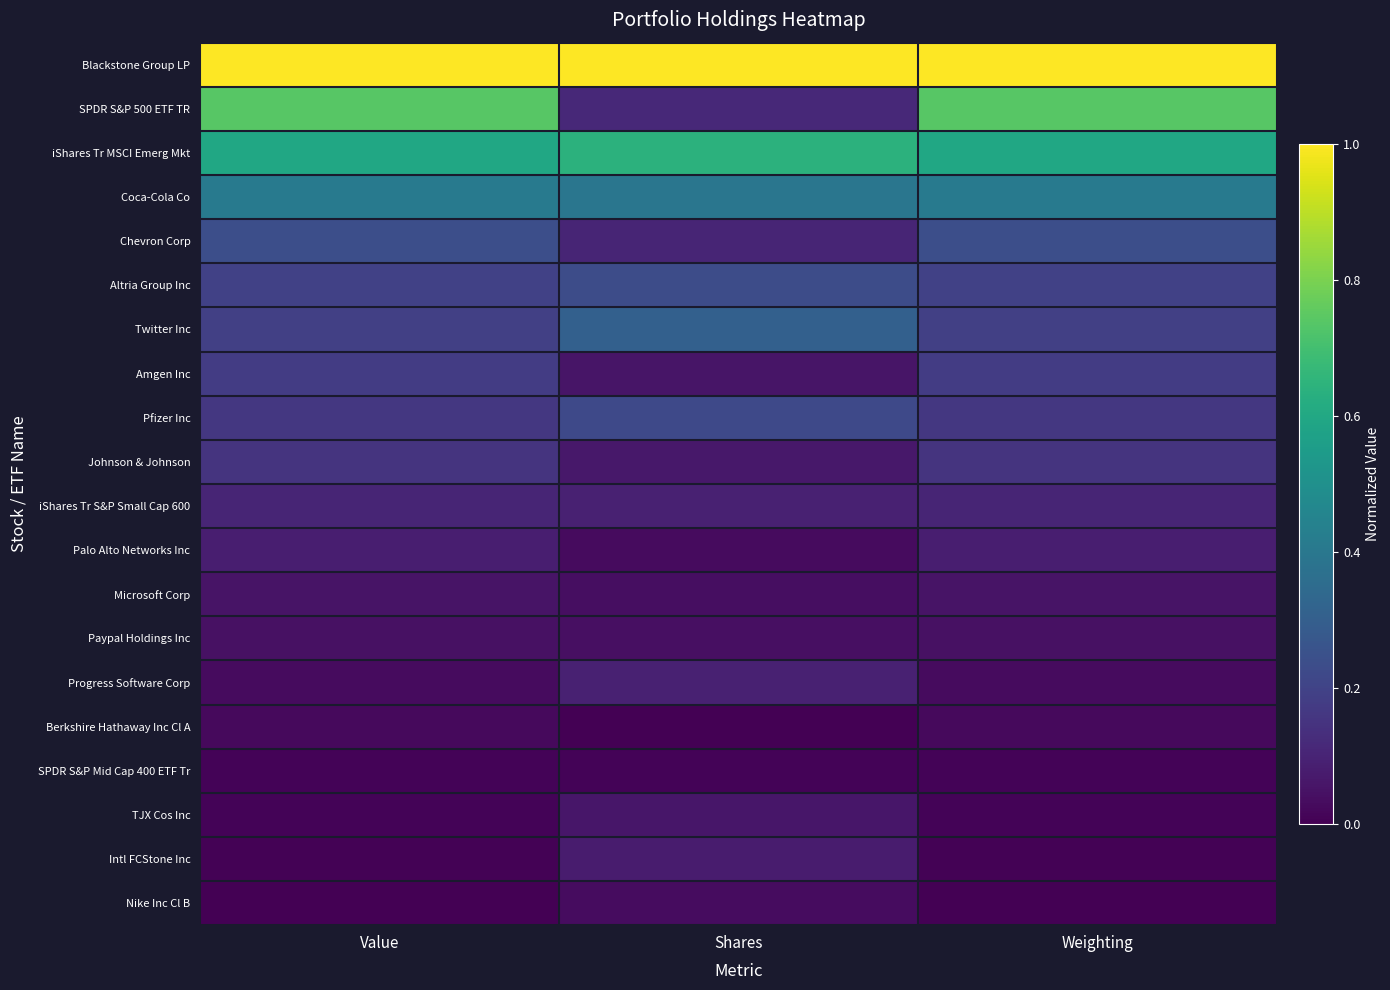

Reading left to right, transcribe all the data shown in this chart.

Blackstone Group LP: Value=1.0	Shares=1.0	Weighting=1.0
SPDR S&P 500 ETF TR: Value=0.7	Shares=0.1	Weighting=0.7
iShares Tr MSCI Emerg Mkt: Value=0.6	Shares=0.6	Weighting=0.6
Coca-Cola Co: Value=0.4	Shares=0.4	Weighting=0.4
Chevron Corp: Value=0.2	Shares=0.1	Weighting=0.2
Altria Group Inc: Value=0.2	Shares=0.2	Weighting=0.2
Twitter Inc: Value=0.2	Shares=0.3	Weighting=0.2
Amgen Inc: Value=0.2	Shares=0.1	Weighting=0.2
Pfizer Inc: Value=0.2	Shares=0.2	Weighting=0.2
Johnson & Johnson: Value=0.2	Shares=0.1	Weighting=0.2
iShares Tr S&P Small Cap 600: Value=0.1	Shares=0.1	Weighting=0.1
Palo Alto Networks Inc: Value=0.1	Shares=0.0	Weighting=0.1
Microsoft Corp: Value=0.1	Shares=0.0	Weighting=0.1
Paypal Holdings Inc: Value=0.0	Shares=0.0	Weighting=0.0
Progress Software Corp: Value=0.0	Shares=0.1	Weighting=0.0
Berkshire Hathaway Inc Cl A: Value=0.0	Shares=0.0	Weighting=0.0
SPDR S&P Mid Cap 400 ETF Tr: Value=0.0	Shares=0.0	Weighting=0.0
TJX Cos Inc: Value=0.0	Shares=0.1	Weighting=0.0
Intl FCStone Inc: Value=0.0	Shares=0.1	Weighting=0.0
Nike Inc Cl B: Value=0.0	Shares=0.0	Weighting=0.0